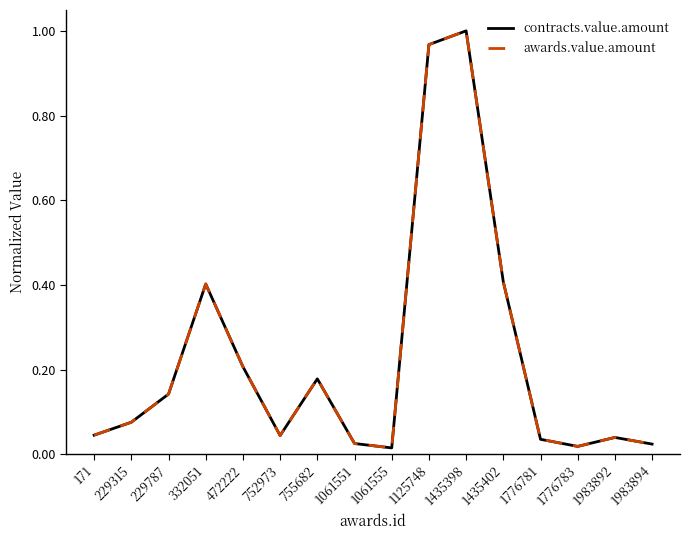

Does the chart have visible grid lines?

No